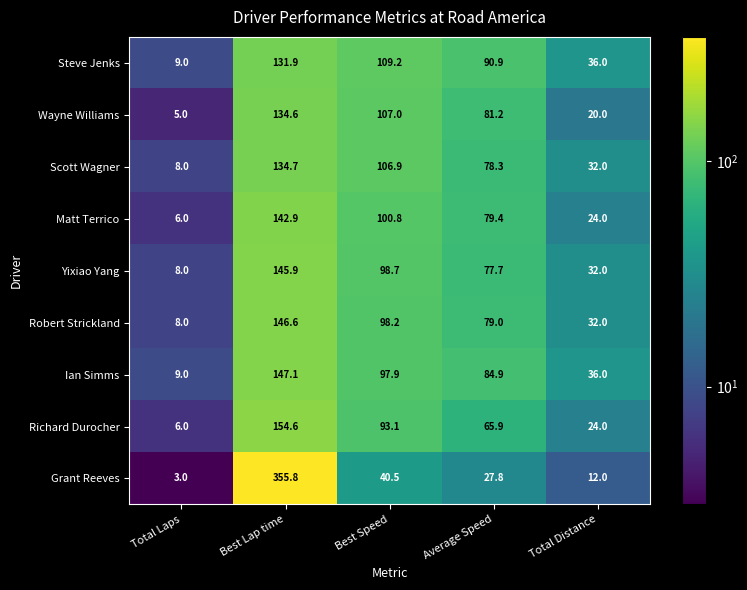

What is the lowest value of the Scott Wagner series?

8.0